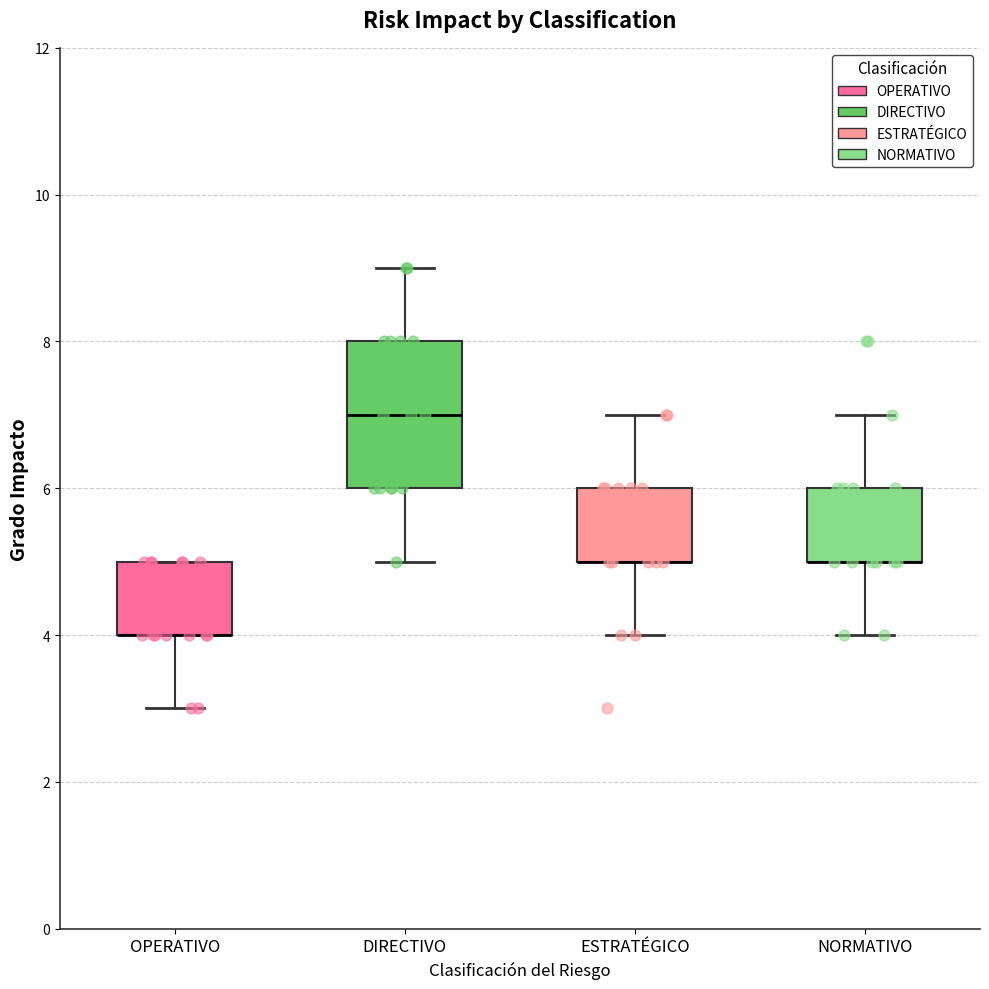

Reading left to right, transcribe this box plot: for each box, give where its median line is, the range the box spans, and where its two whiskers end, as read against the y-axis. The values are not printed on the chart, so give them approximately, as read against the axis.

OPERATIVO: median 4 (drawn on the box's lower edge), box 4 to 5, whiskers 3 to 5
DIRECTIVO: median 7, box 6 to 8, whiskers 5 to 9
ESTRATÉGICO: median 5 (drawn on the box's lower edge), box 5 to 6, whiskers 4 to 7
NORMATIVO: median 5 (drawn on the box's lower edge), box 5 to 6, whiskers 4 to 7